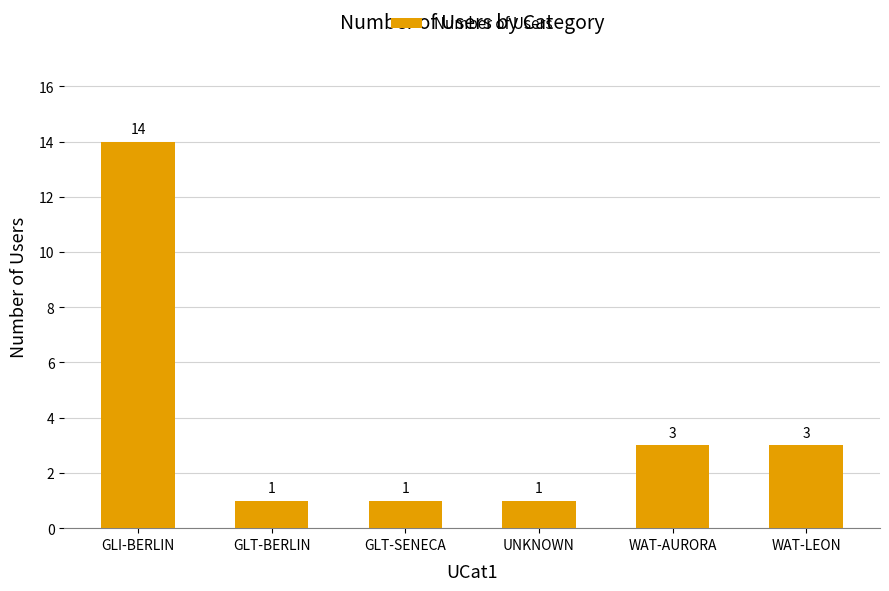

Reading left to right, extract all data points from this chart.

14	1	1	1	3	3